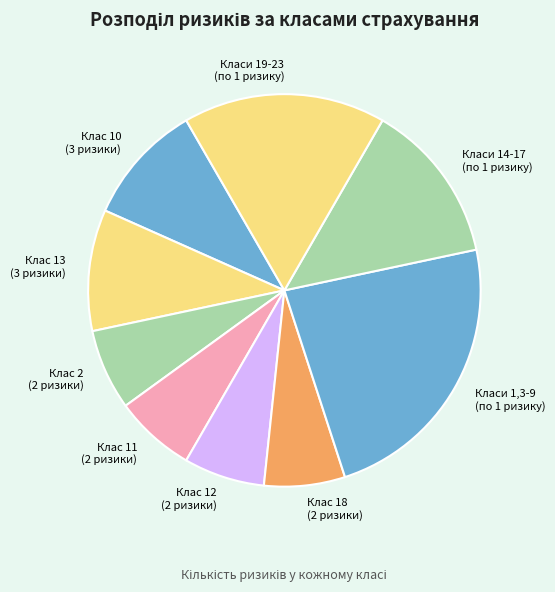

What is the largest slice in the pie chart?

Класи 1,3-9 (по 1 ризику)